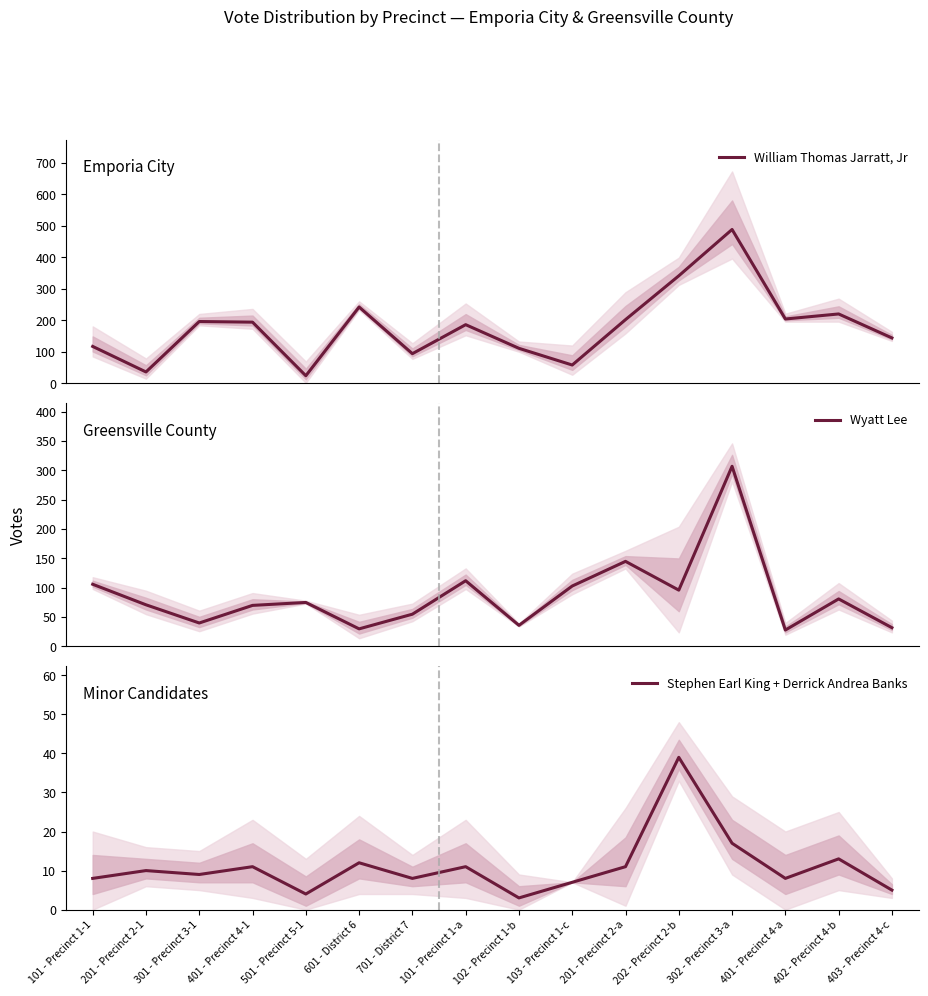

Is it true that Wyatt Lee equals 11 at 301 - Precinct 3-1?

False